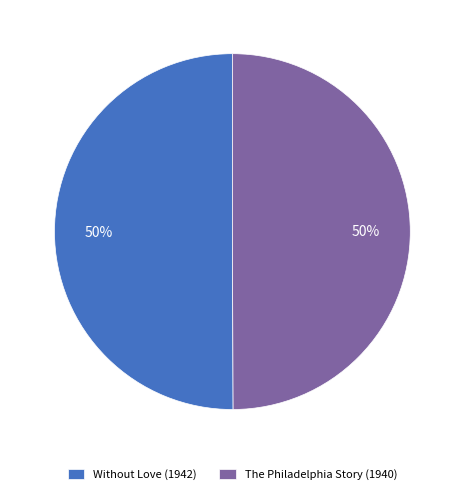

To the nearest percent, what portion does Without Love (1942) represent?

50%